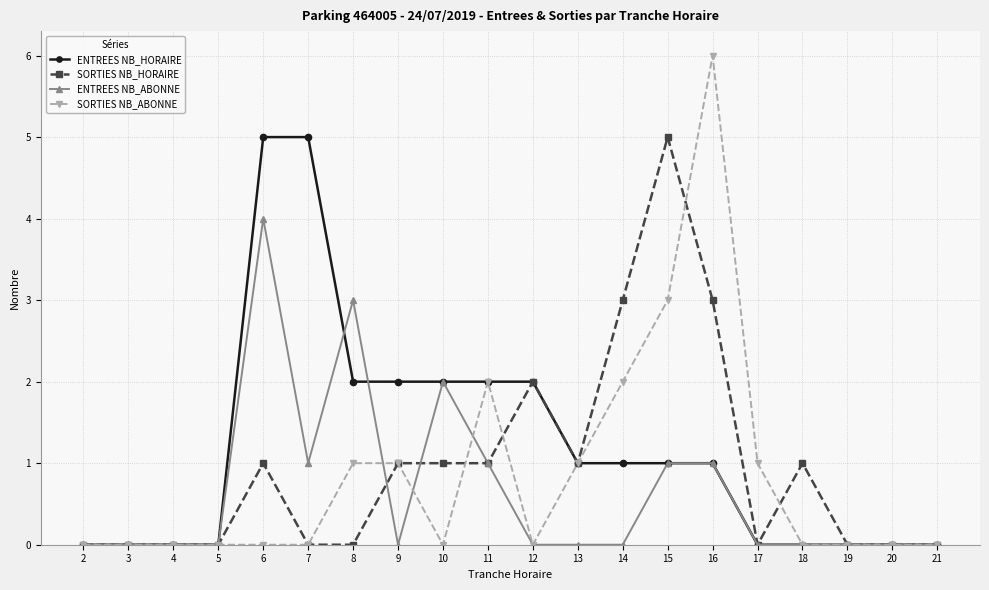

List the series in order of their overall mean, lowest first.

ENTREES NB_ABONNE, SORTIES NB_ABONNE, SORTIES NB_HORAIRE, ENTREES NB_HORAIRE